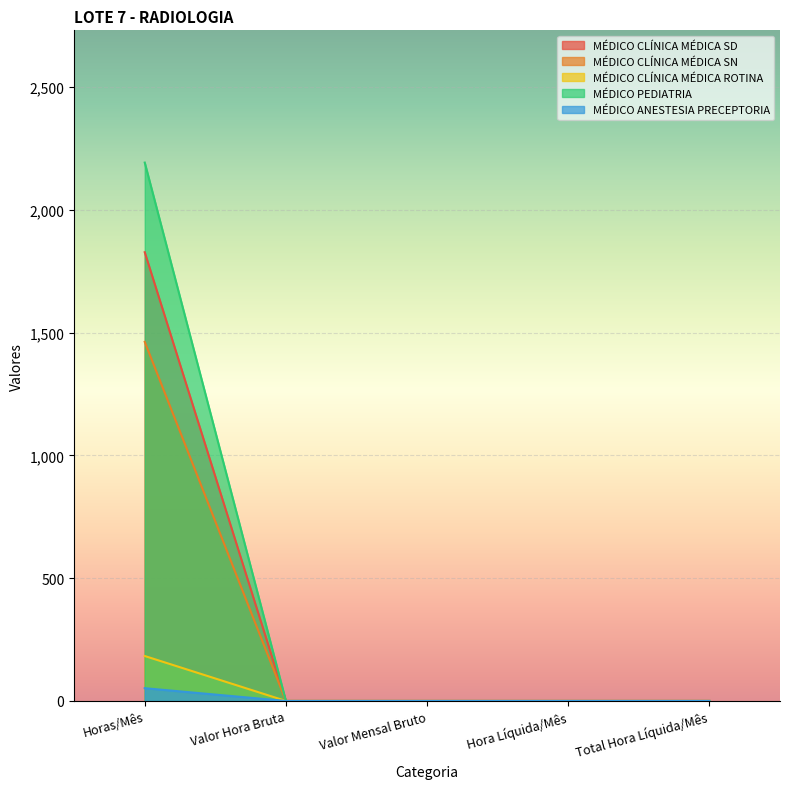

What is the highest value of the MÉDICO CLÍNICA MÉDICA ROTINA series?

183